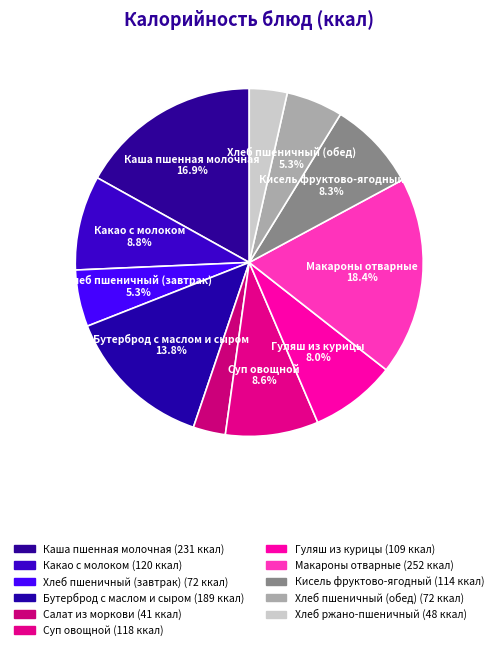

Is there a majority slice in this chart?

No